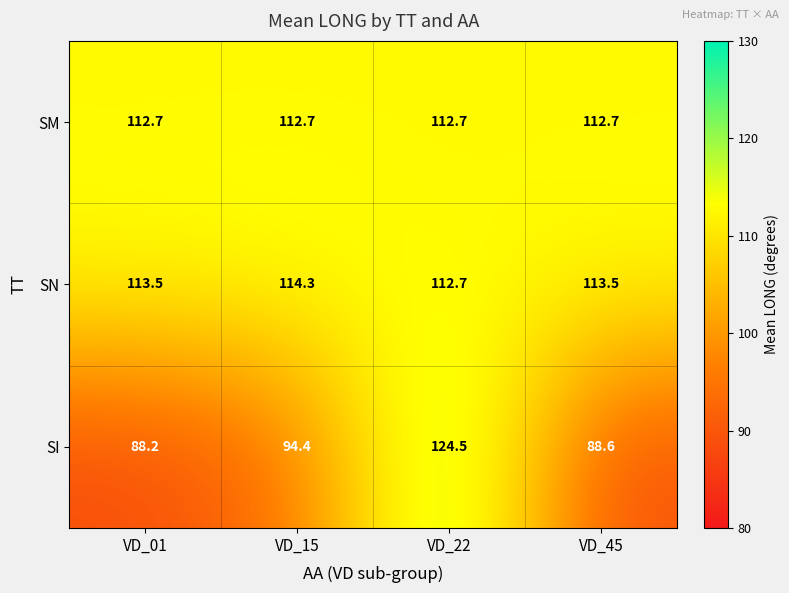

What is the sum of the SM values at VD_15 and VD_45?

225.4